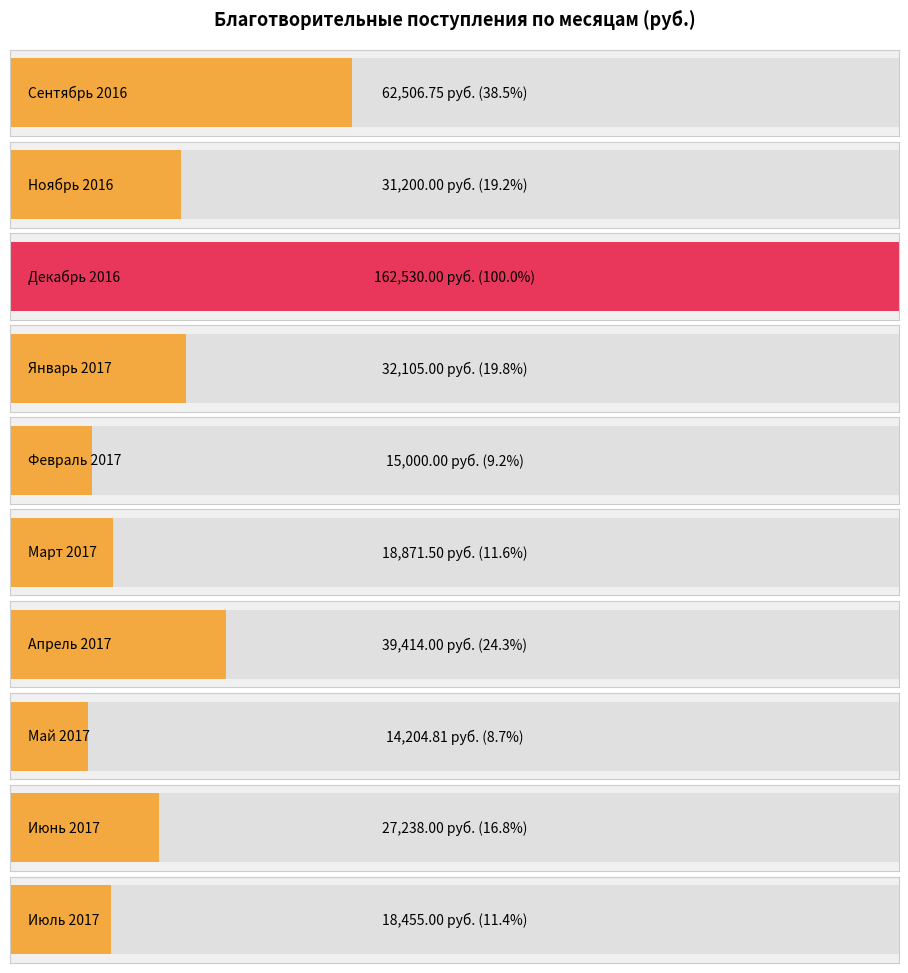

True or false: the data shows 42256.7 at Январь 2017.

False